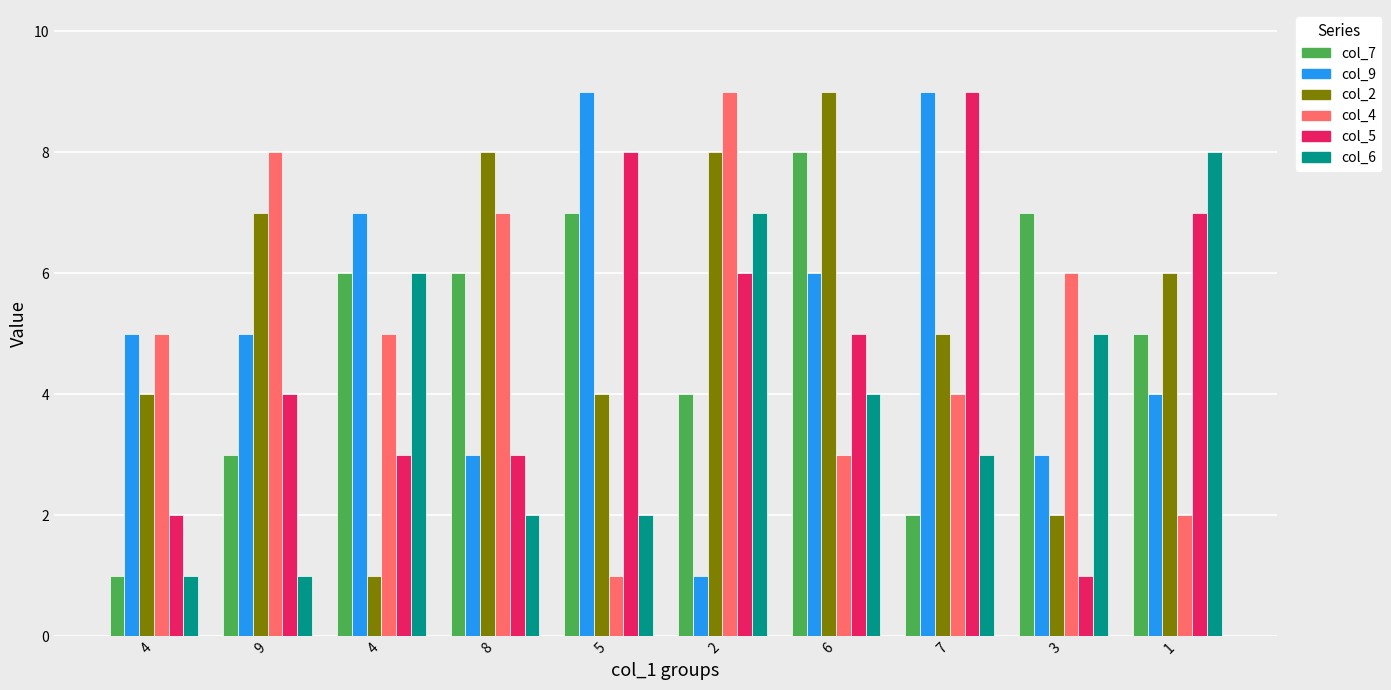

Which series has the largest total across all categories?

col_2